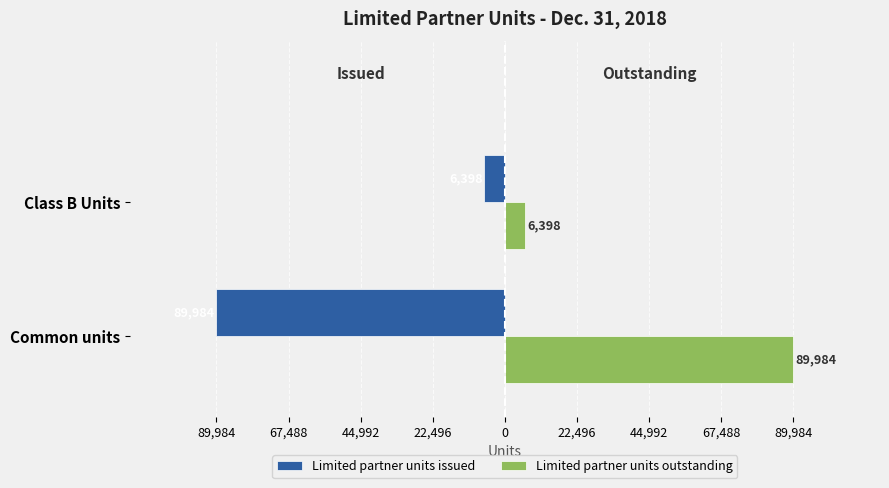

What is the greatest value displayed?

89984